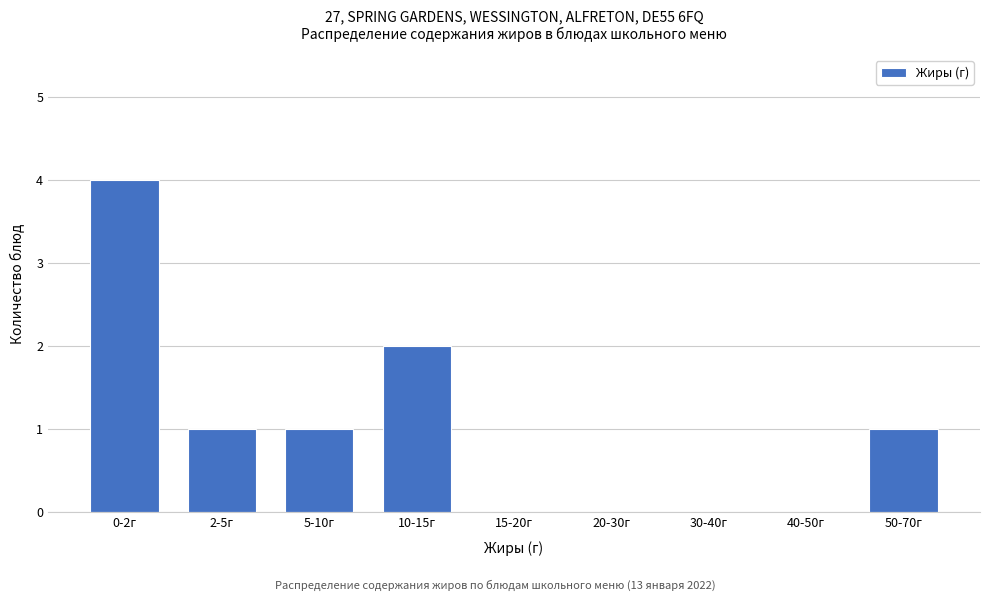

Reading left to right, extract all data points from this chart.

0-2г=4	2-5г=1	5-10г=1	10-15г=2	15-20г=0	20-30г=0	30-40г=0	40-50г=0	50-70г=1